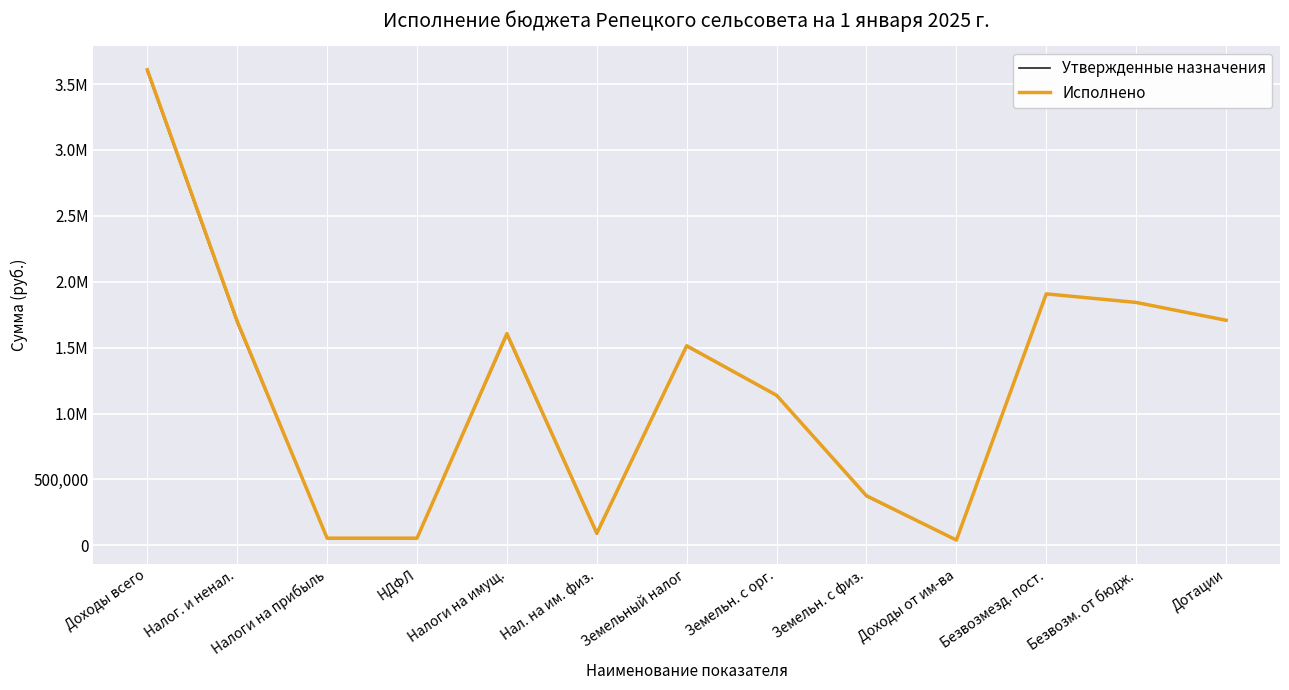

Rank the categories by Исполнено value from lowest to highest.

Доходы от им-ва, Налоги на прибыль, НДФЛ, Нал. на им. физ., Земельн. с физ., Земельн. с орг., Земельный налог, Налоги на имущ., Налог. и ненал., Дотации, Безвозм. от бюдж., Безвозмезд. пост., Доходы всего